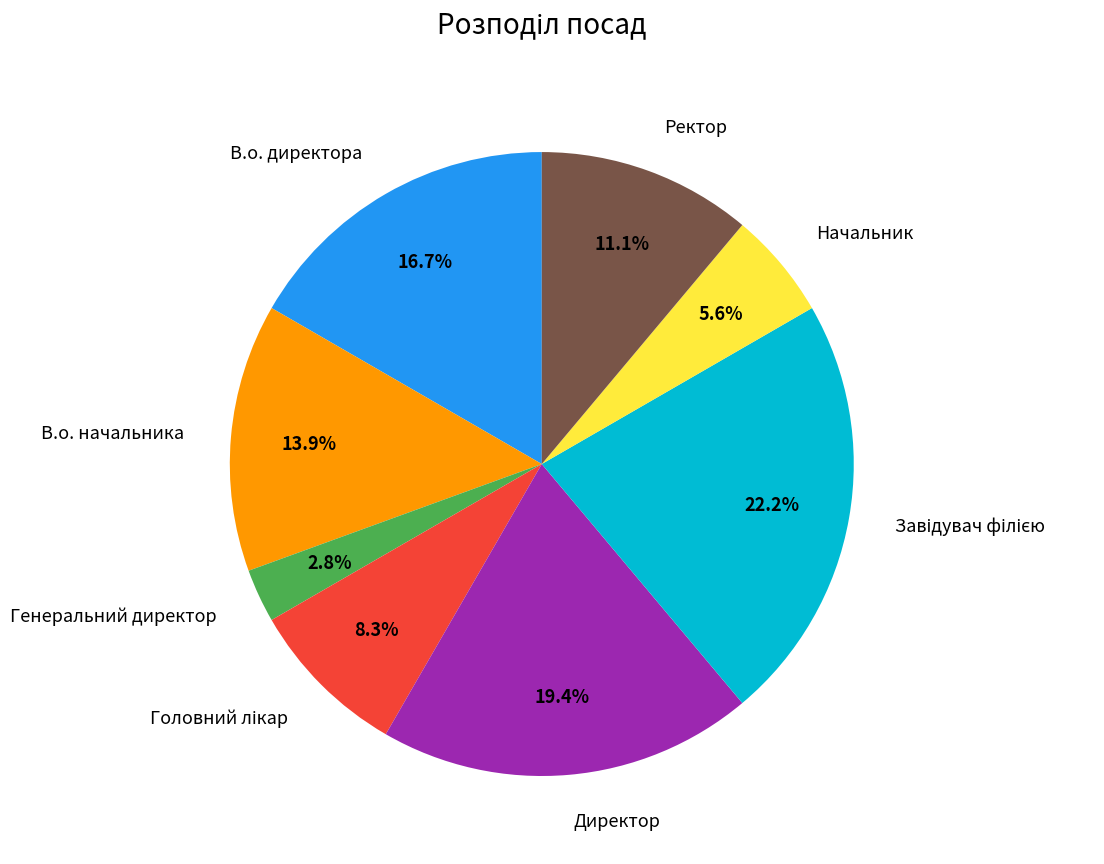

Which has a higher value, В.о. начальника or Начальник?

В.о. начальника